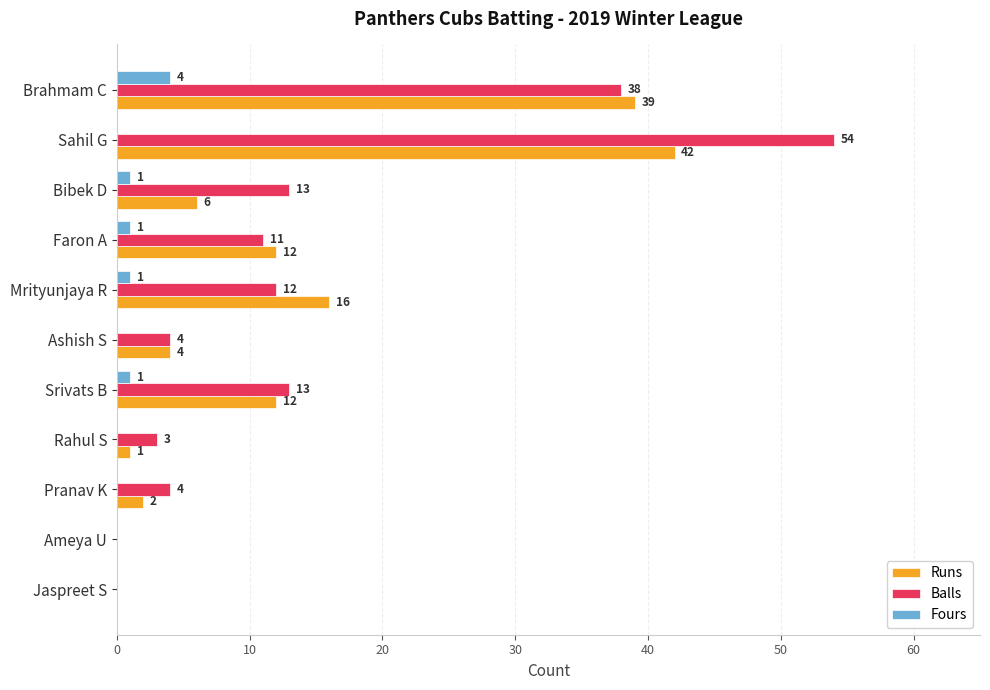

The value of Runs at Brahmam C is 39. True or false?

True